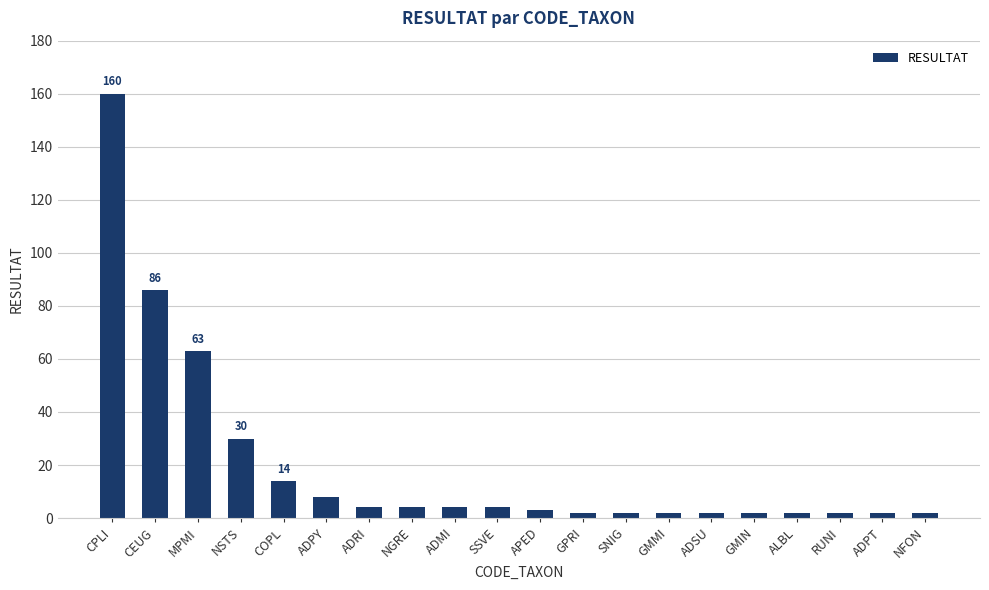

The chart shows a value of 160 at CPLI. True or false?

True